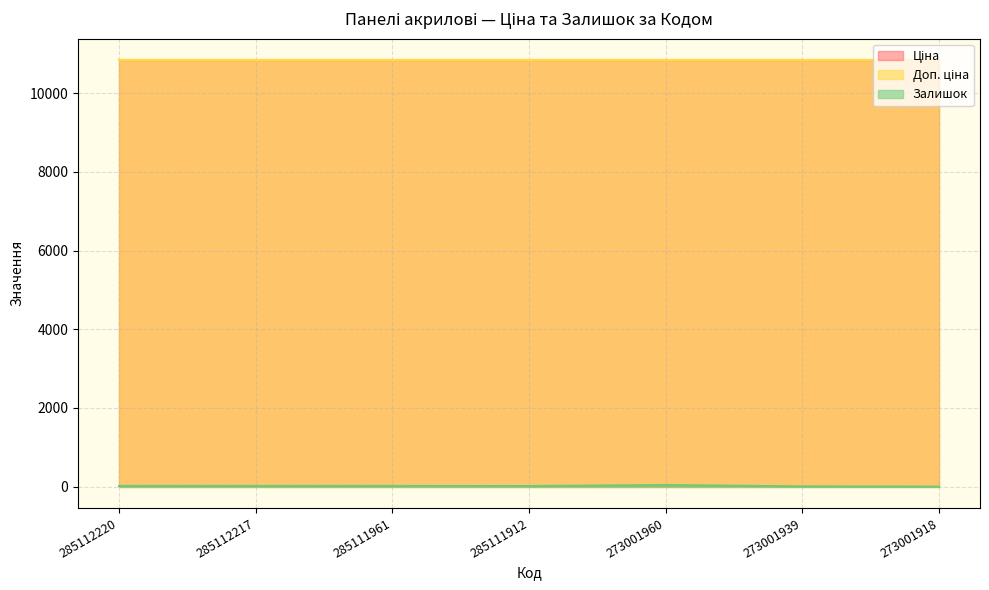

How many data points does each series have?

7